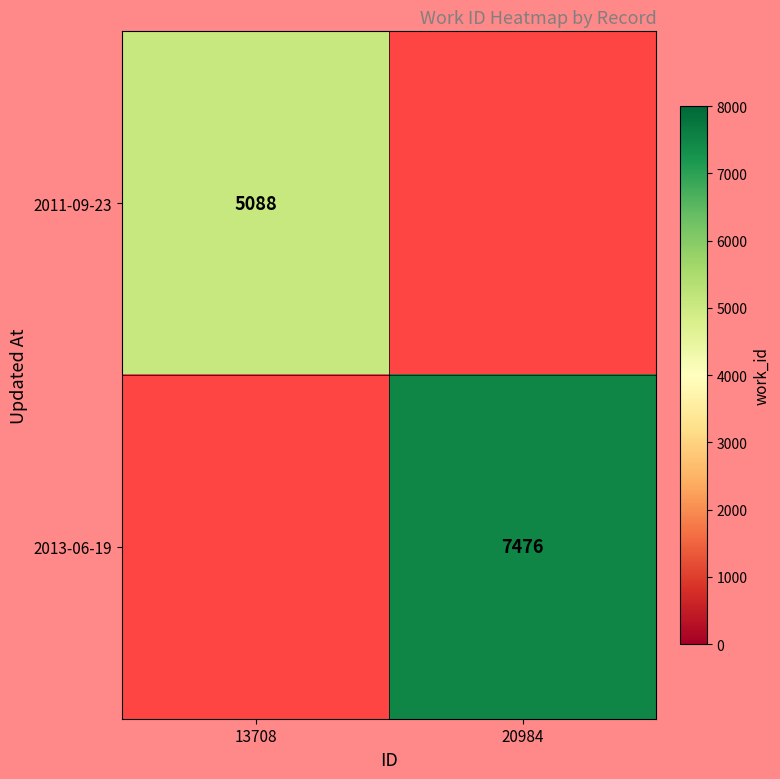

The value of 2013-06-19 at 20984 is 13082. True or false?

False